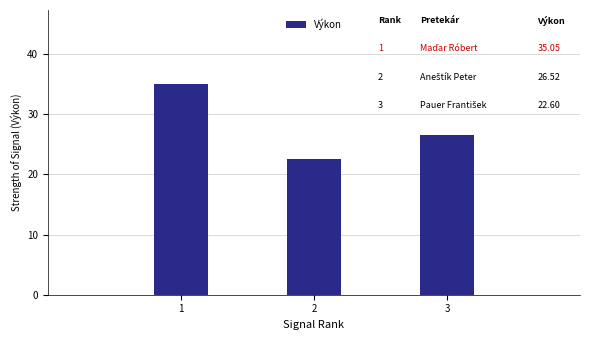

What is the smallest value displayed?

22.6